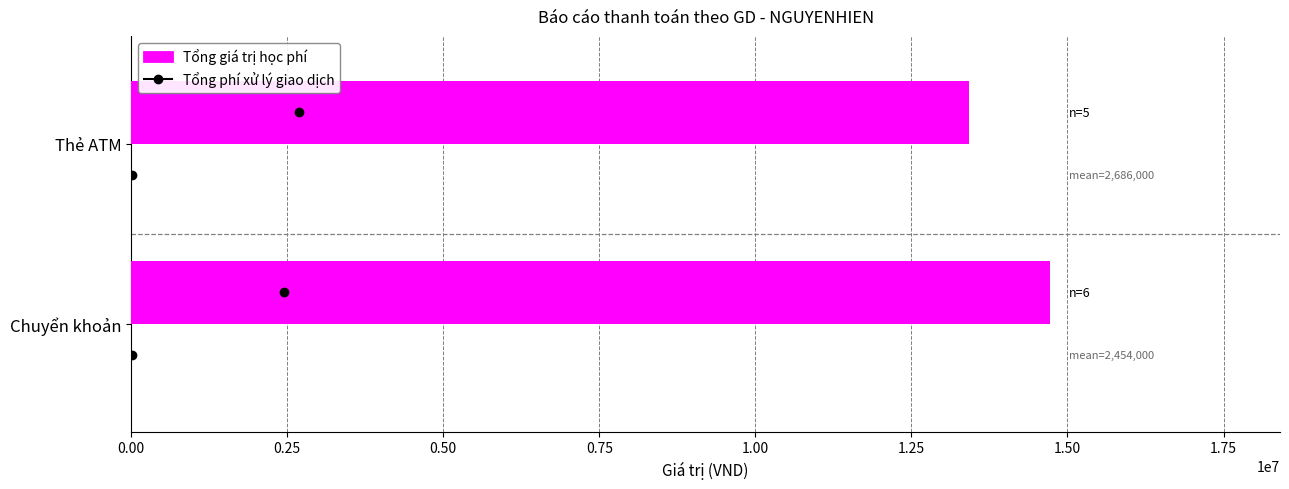

At which category does the chart reach its peak across all series?

Chuyển khoản